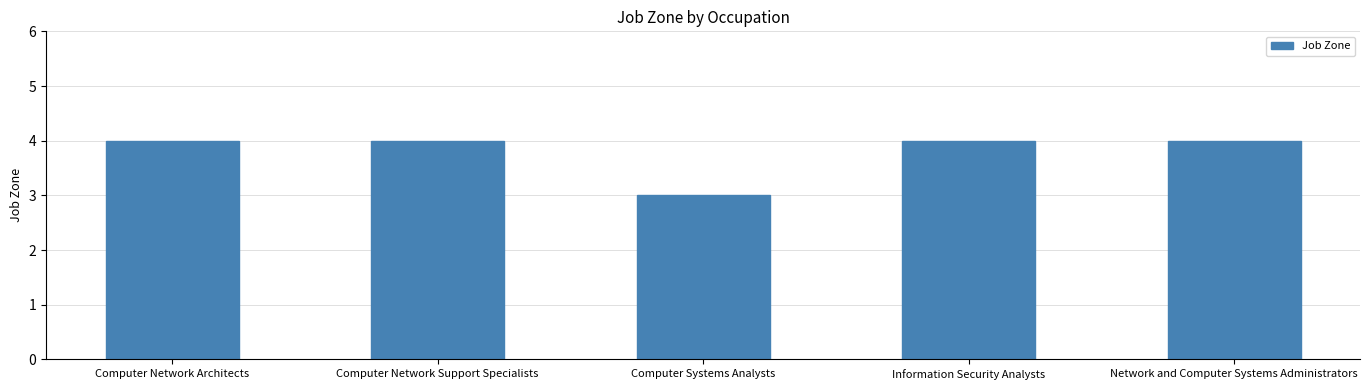

How many bars are there in total?

5